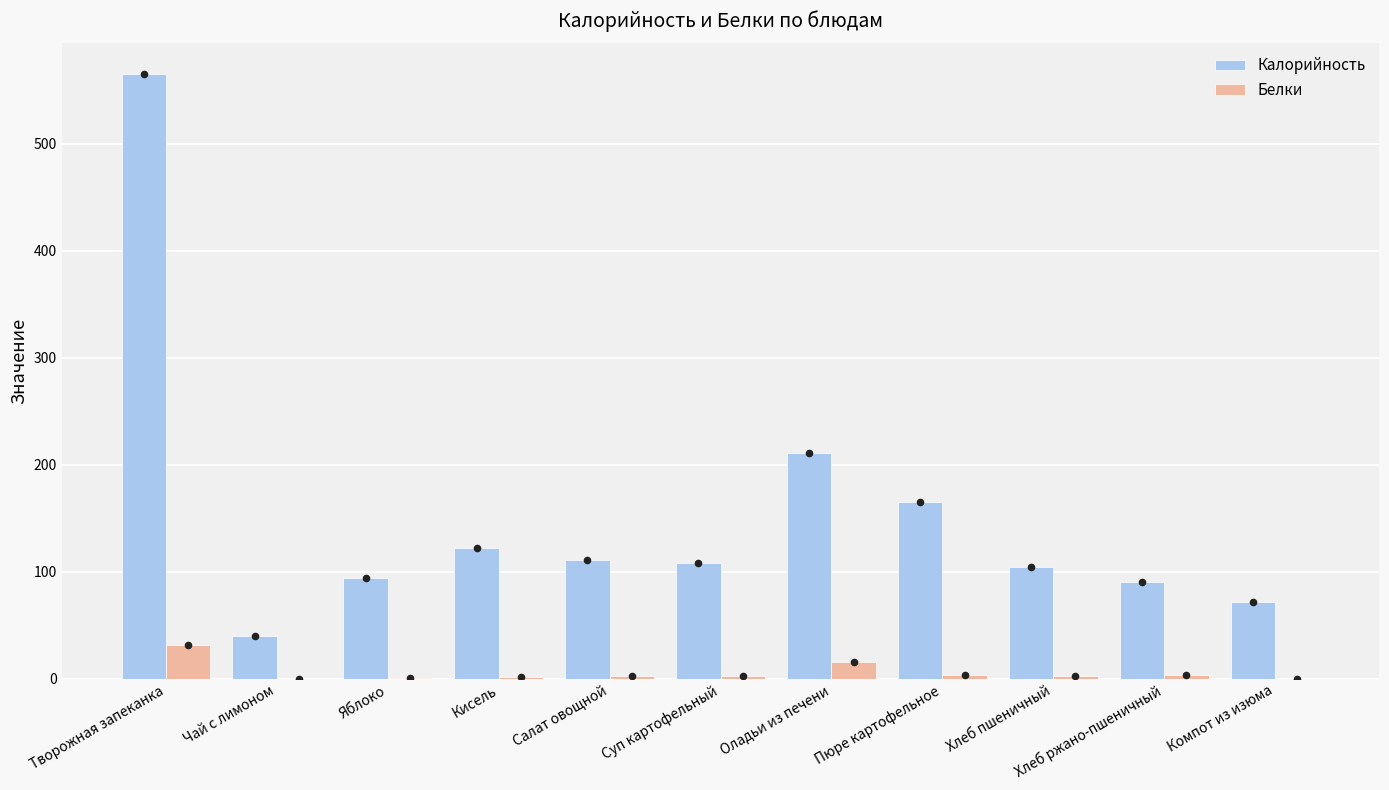

What is the total value across all series at Кисель?

123.4